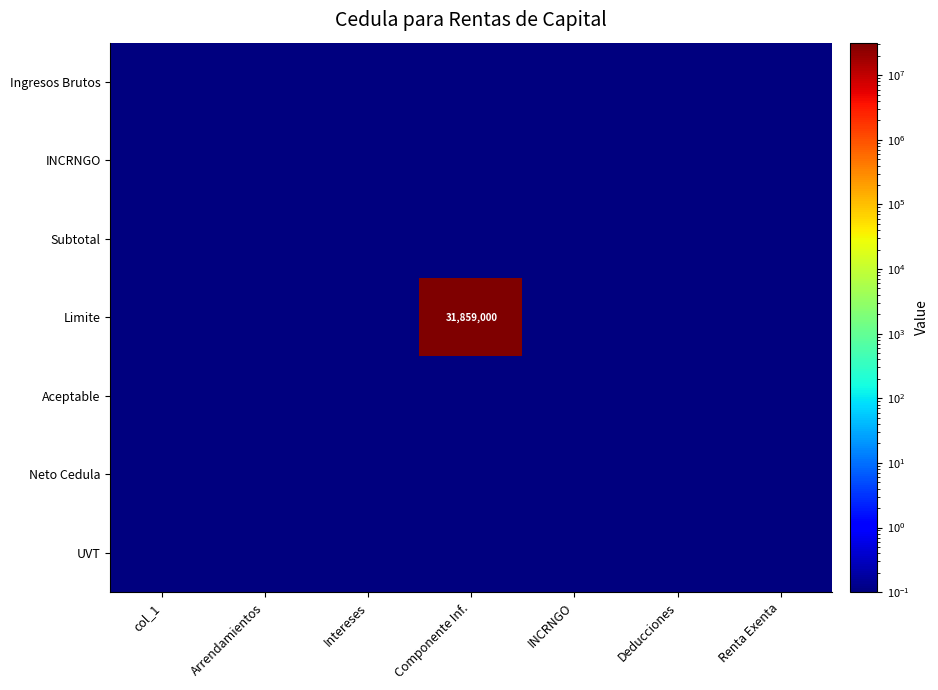

The INCRNGO series shows 0.1 at INCRNGO. True or false?

True